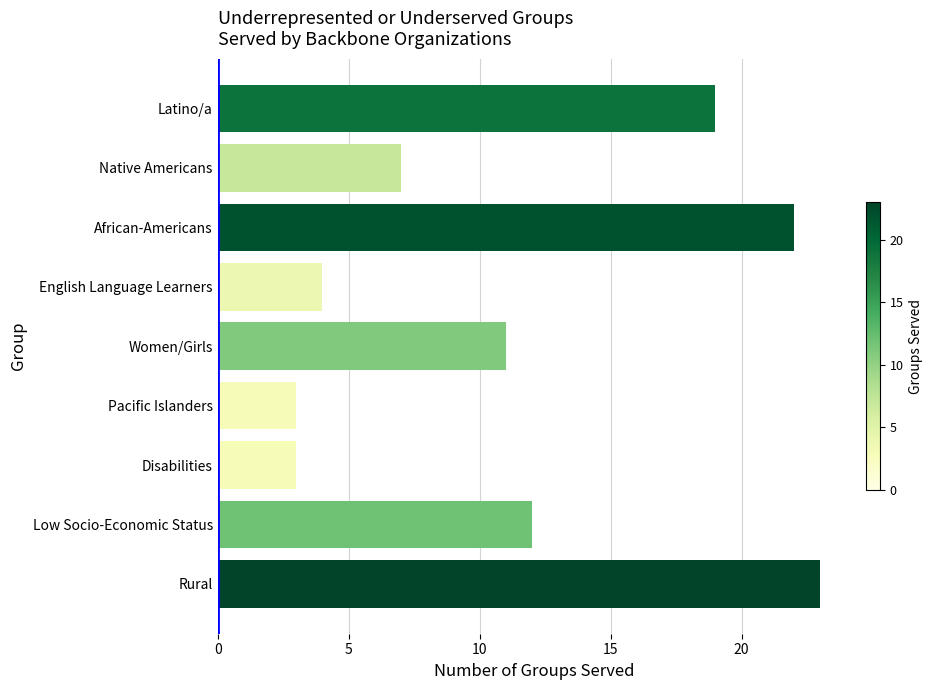

True or false: the data shows 2 at Disabilities.

False